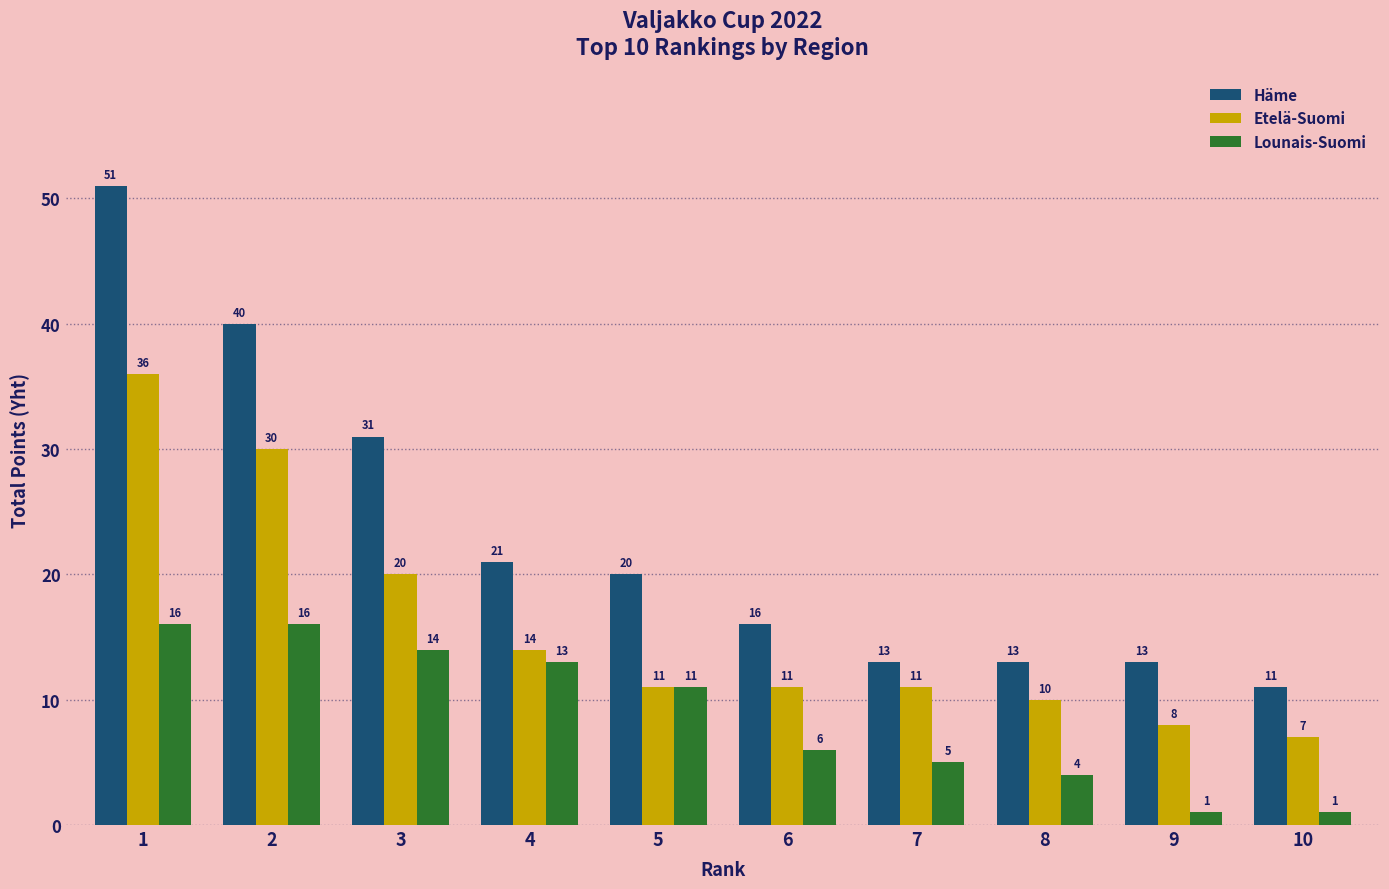

Which series has the largest total across all categories?

Häme